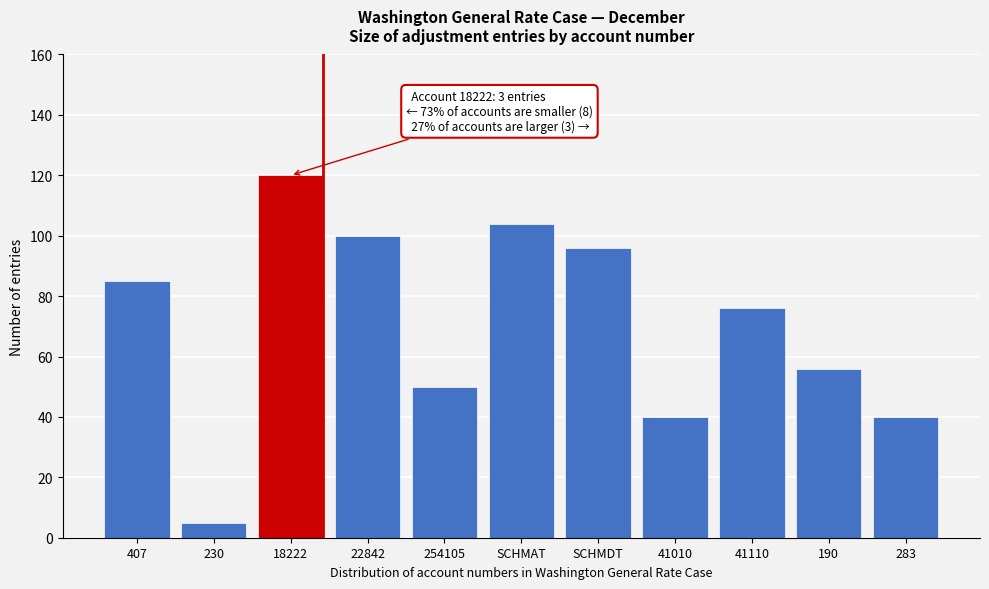

Reading right to left, list all the values displayed in this chart.

283=40	190=56	41110=76	41010=40	SCHMDT=96	SCHMAT=104	254105=50	22842=100	18222=120	230=5	407=85